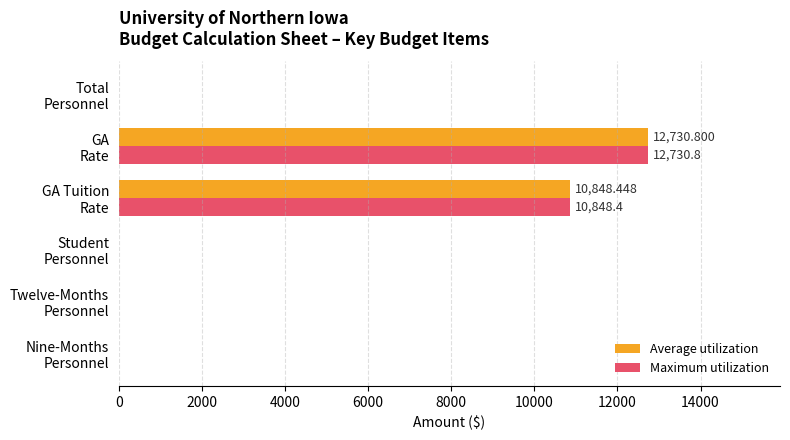

What are all the series names shown in the legend?

Average utilization, Maximum utilization